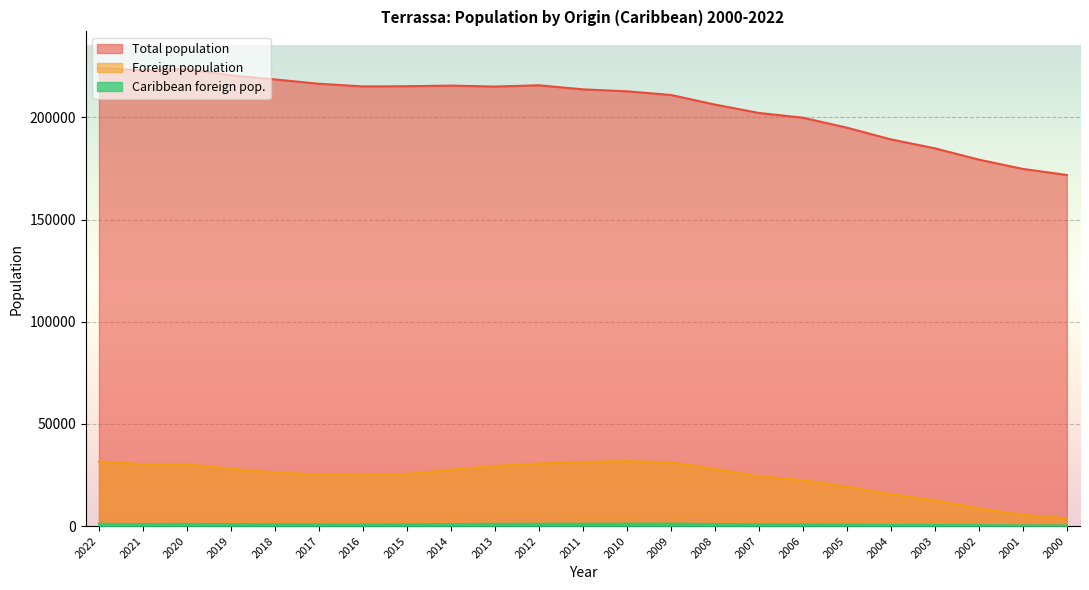

Where is the first local maximum for Foreign population?

2010